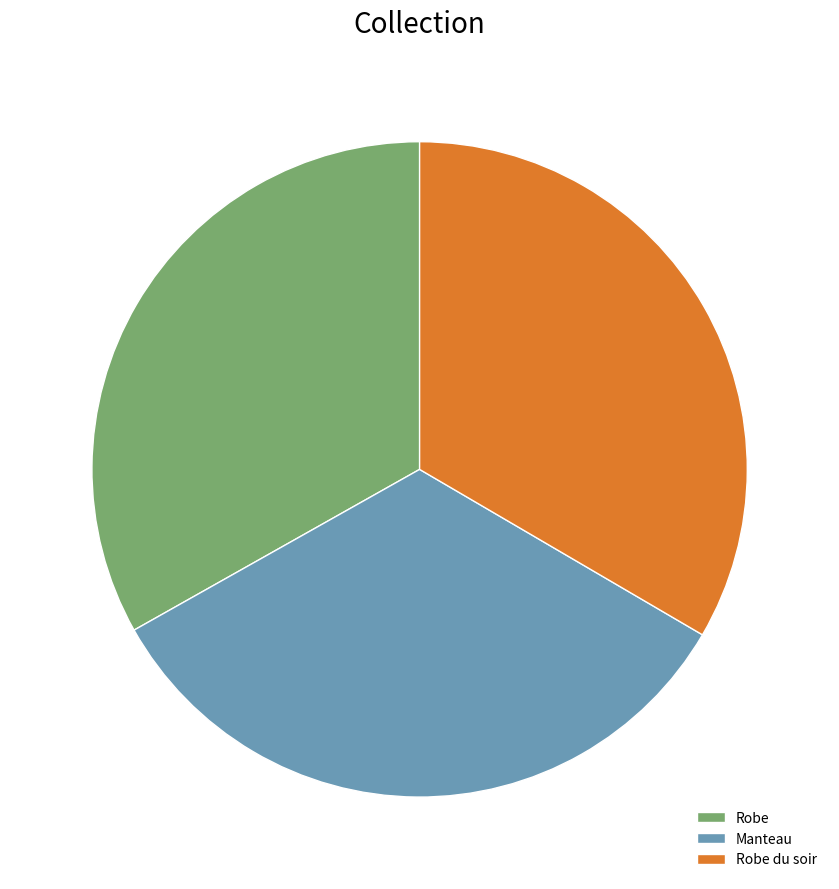

What is the ratio of the value at Robe to the value at Robe du soir?

1.0